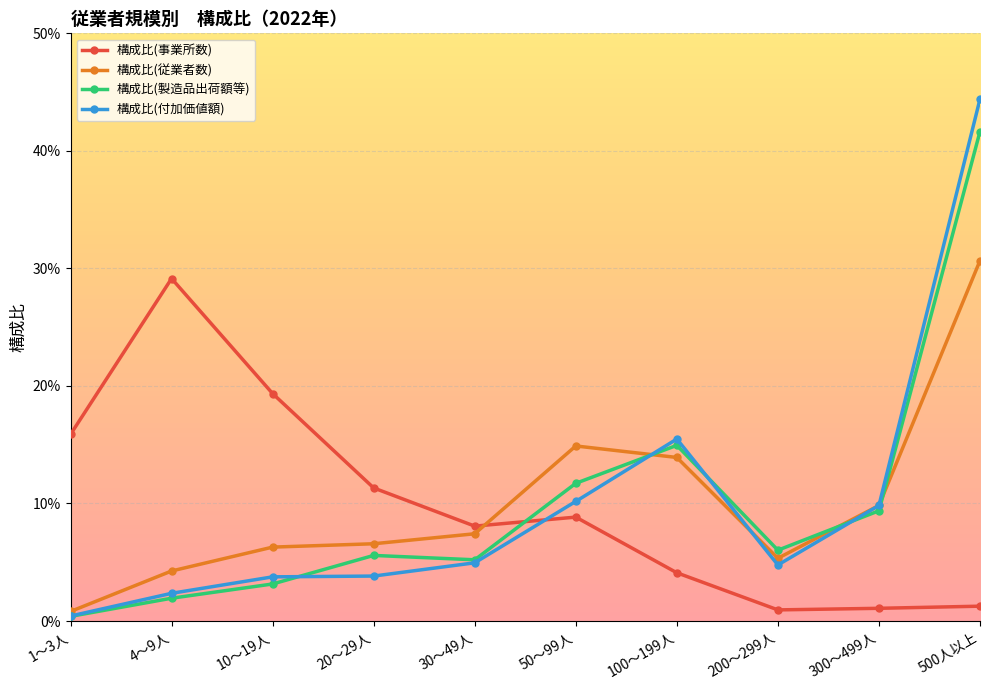

Reading left to right, what are all the values shown in this chart?

構成比(事業所数): 0.2	0.3	0.2	0.1	0.1	0.1	0.0	0.0	0.0	0.0
構成比(従業者数): 0.0	0.0	0.1	0.1	0.1	0.1	0.1	0.1	0.1	0.3
構成比(製造品出荷額等): 0.0	0.0	0.0	0.1	0.1	0.1	0.1	0.1	0.1	0.4
構成比(付加価値額): 0.0	0.0	0.0	0.0	0.0	0.1	0.2	0.0	0.1	0.4